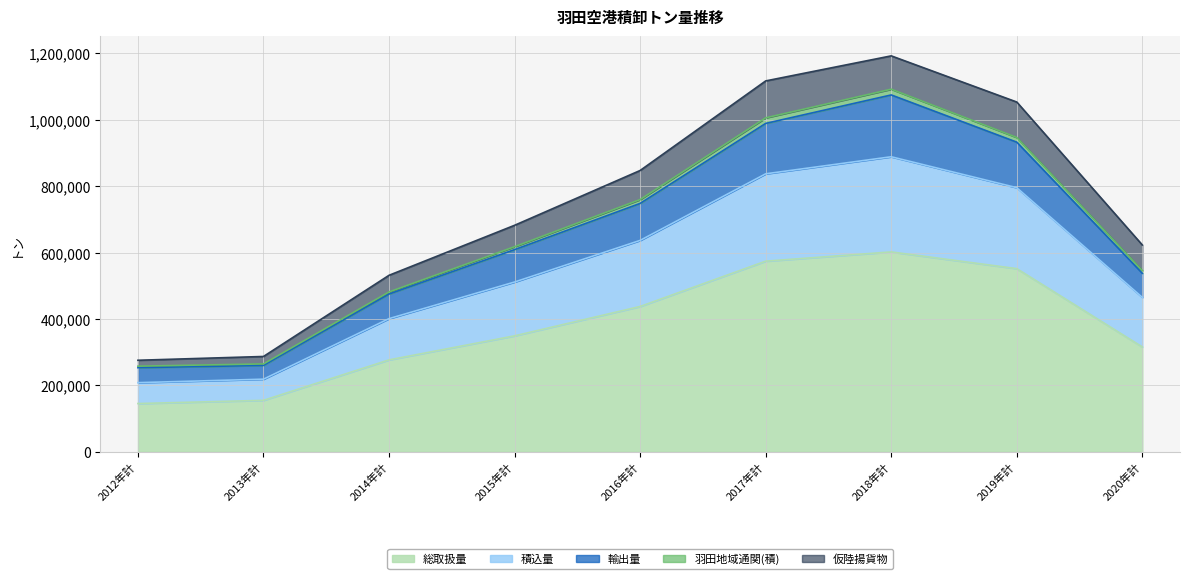

What are all the series names shown in the legend?

総取扱量, 積込量, 輸出量, 羽田地域通関(積), 仮陸揚貨物